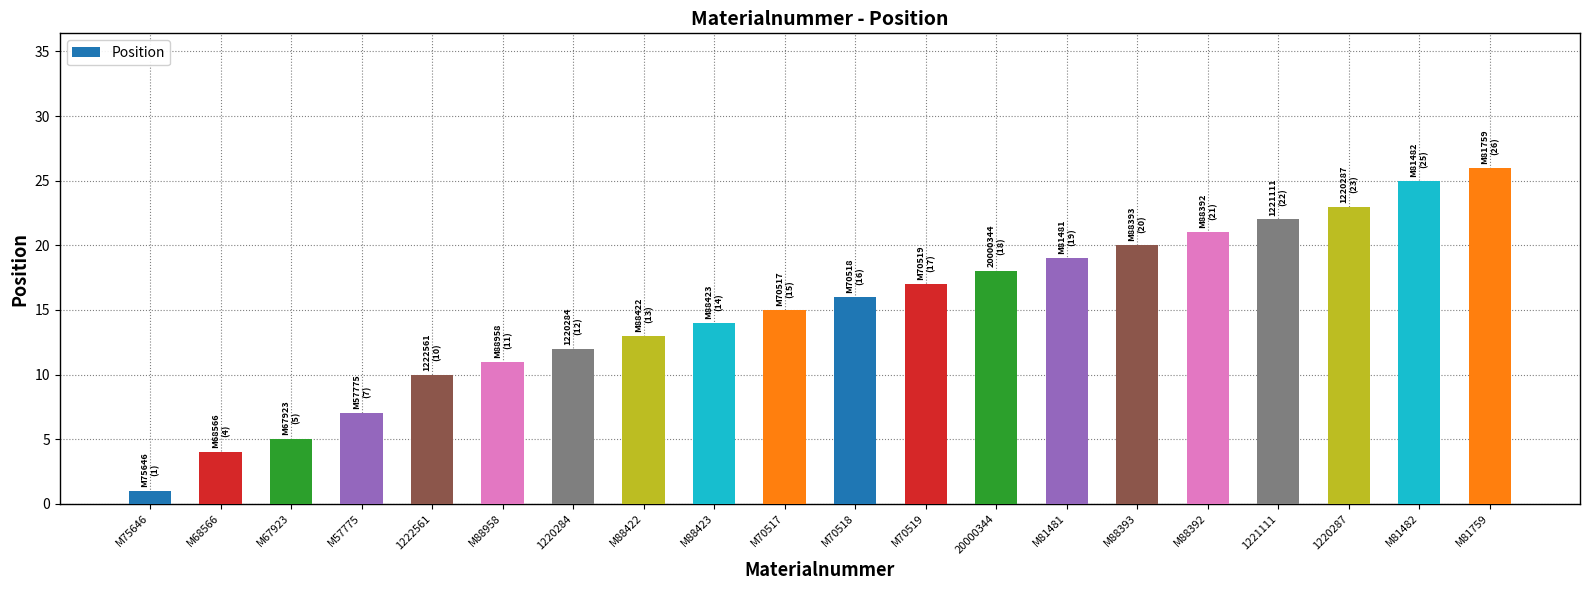

What is the value of the 7th bar from the left?

12